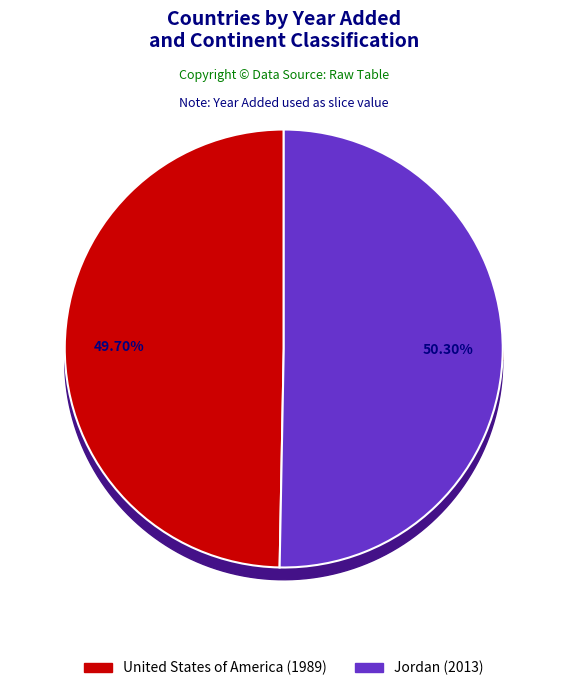

Count the number of slices in the pie.

2